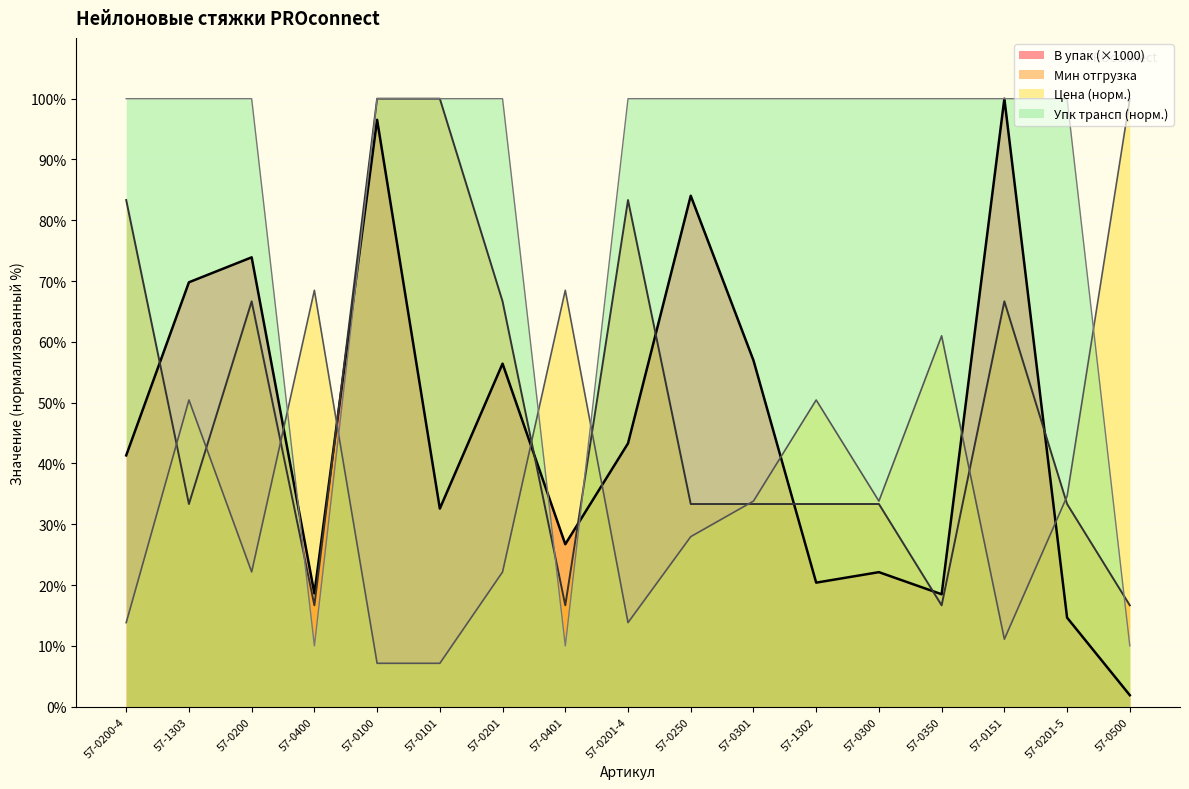

What is the difference between the second highest and second lowest values in the В упак series?

81.9